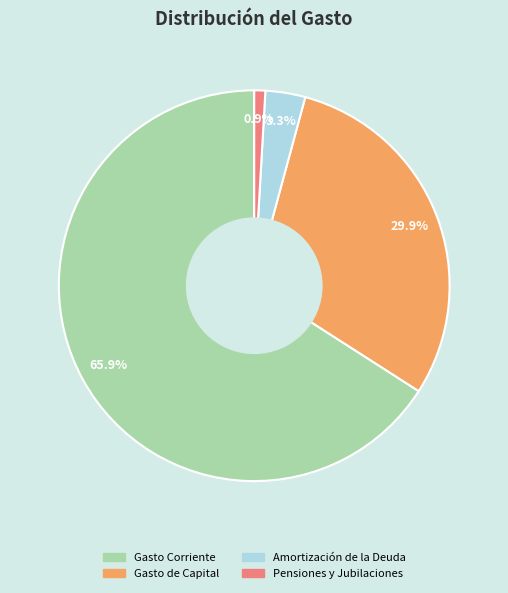

Which has a higher value, Gasto Corriente or Gasto de Capital?

Gasto Corriente